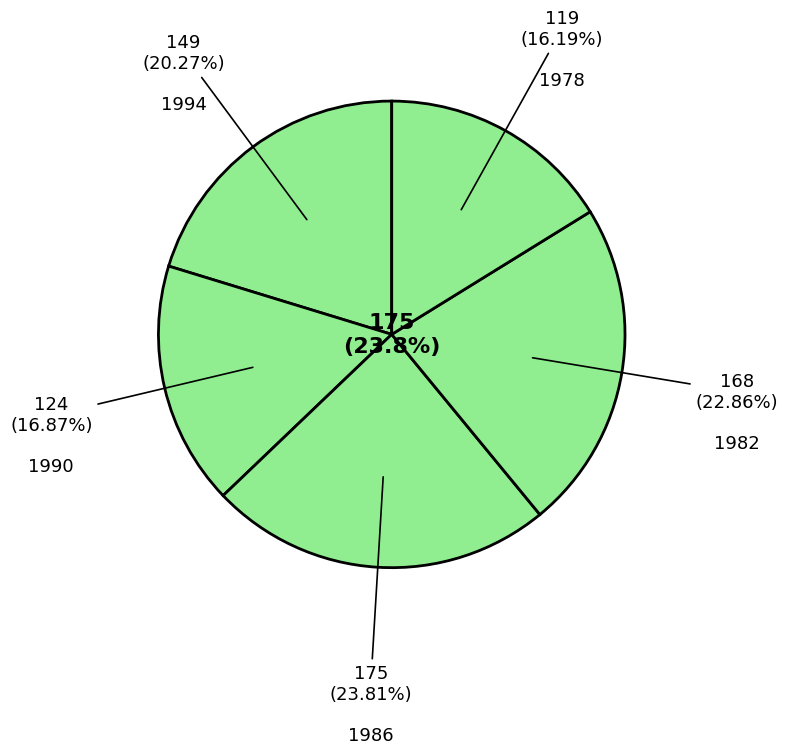

Does any single category account for the majority?

No